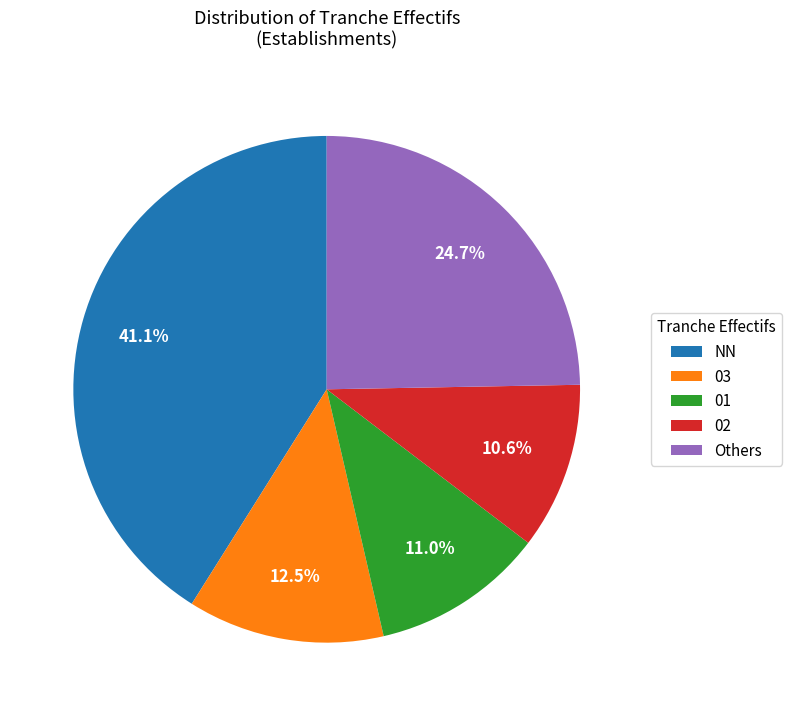

What is the ratio of the value at Others to the value at 03?

2.0